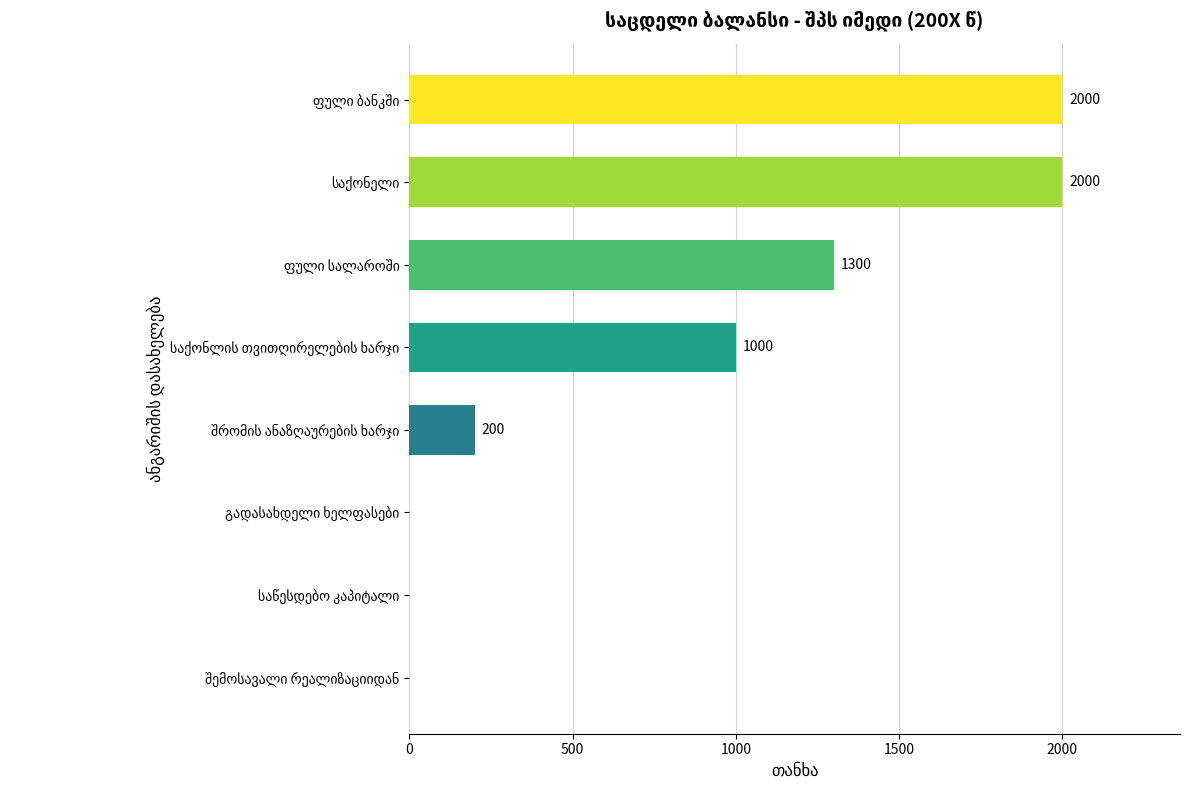

Count the values in the range 0 to 2000.

8